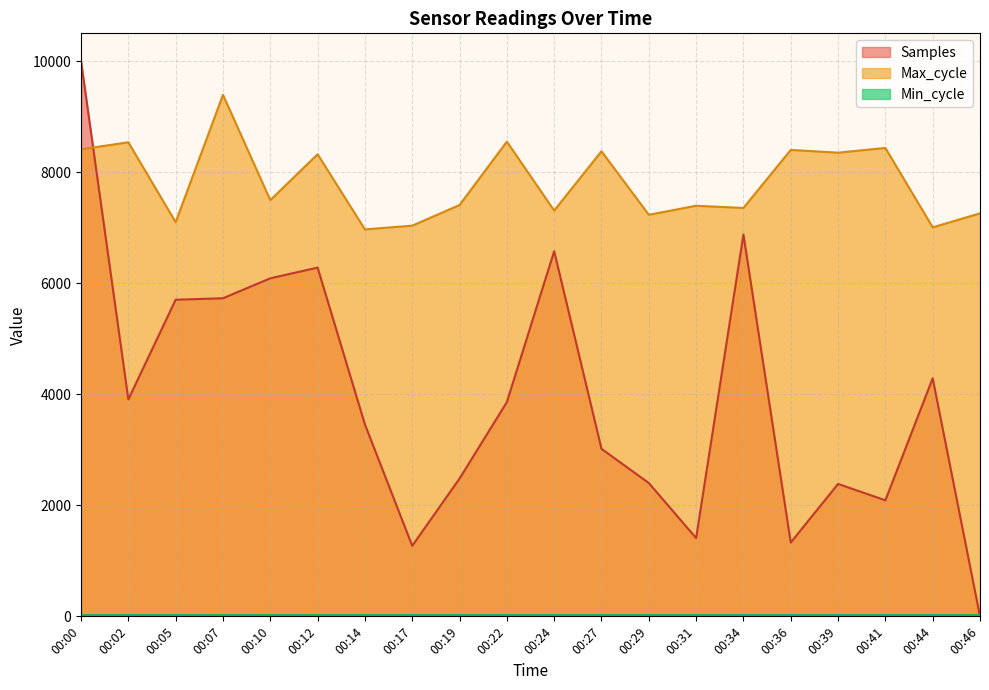

True or false: Samples has more than 1 points higher than both neighbors.

True